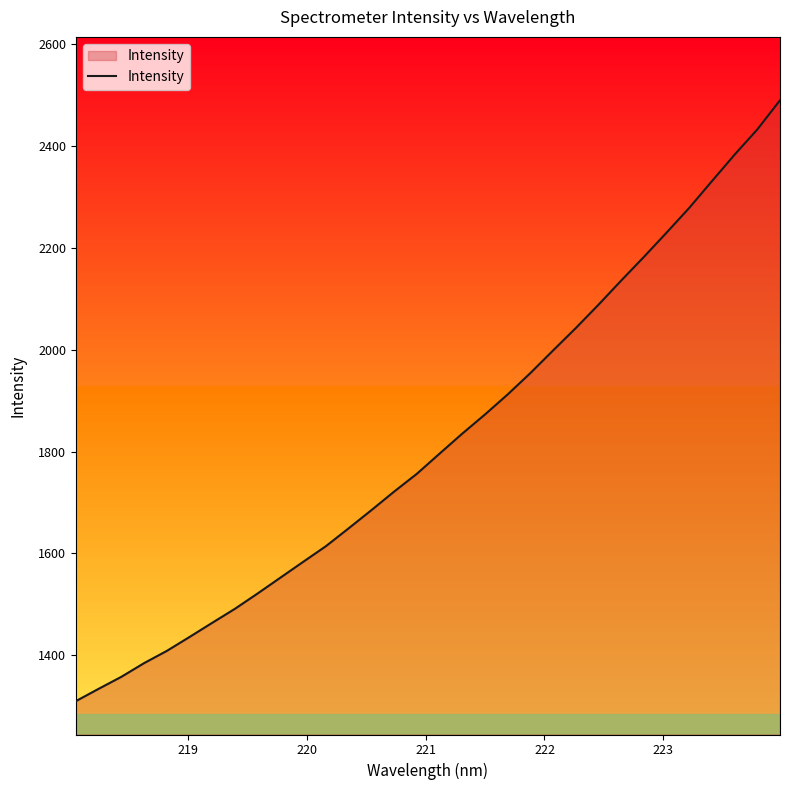

Does the chart display data point markers on the line(s)?

No